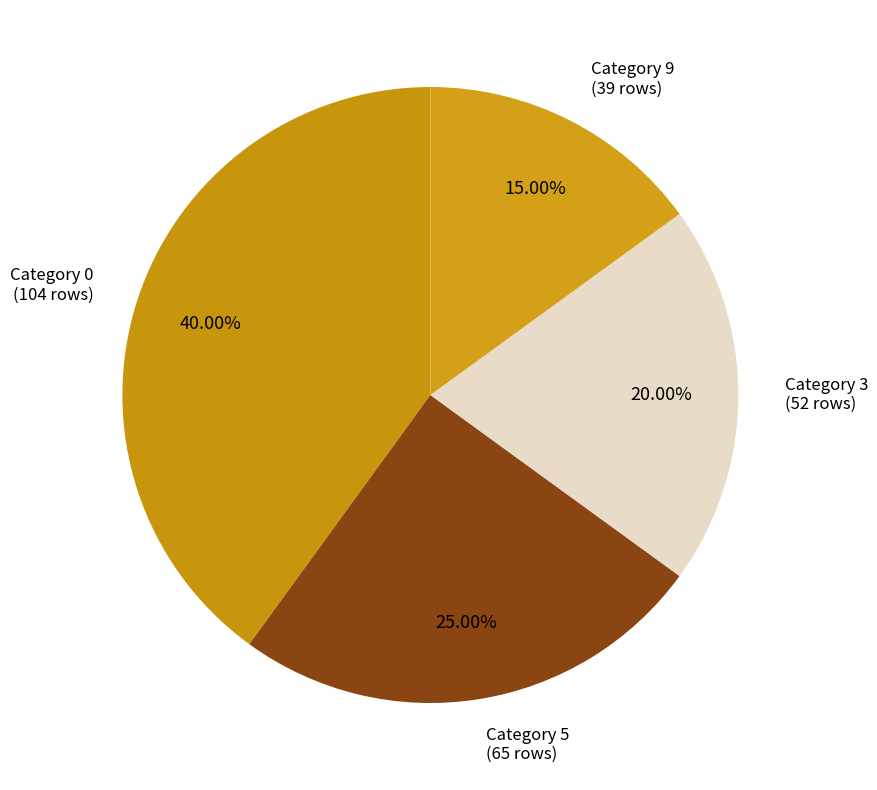

Which slice is the largest?

Category 0 (104 rows)